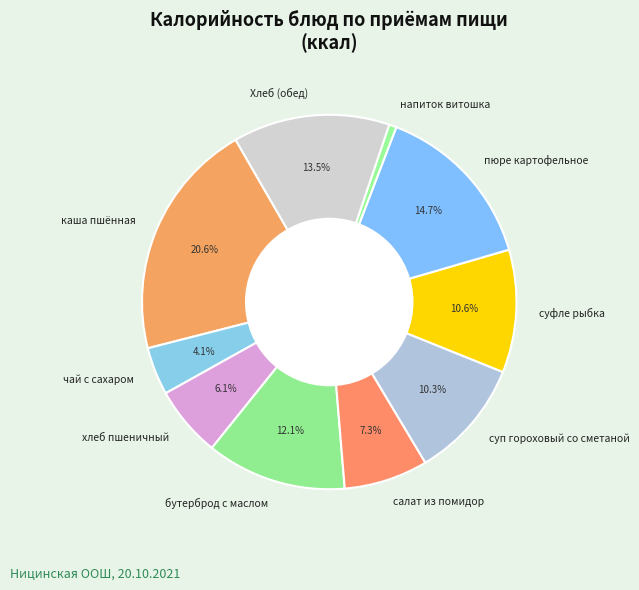

What is the largest slice in the pie chart?

каша пшённая